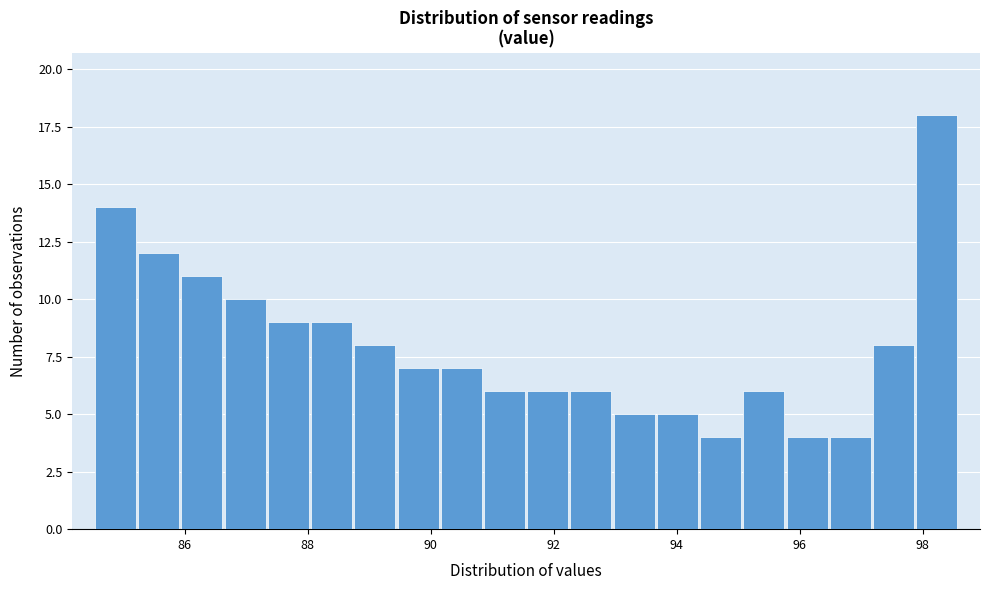

Read against the x-axis, roughly where is the centre of the tallest bar?

98.2